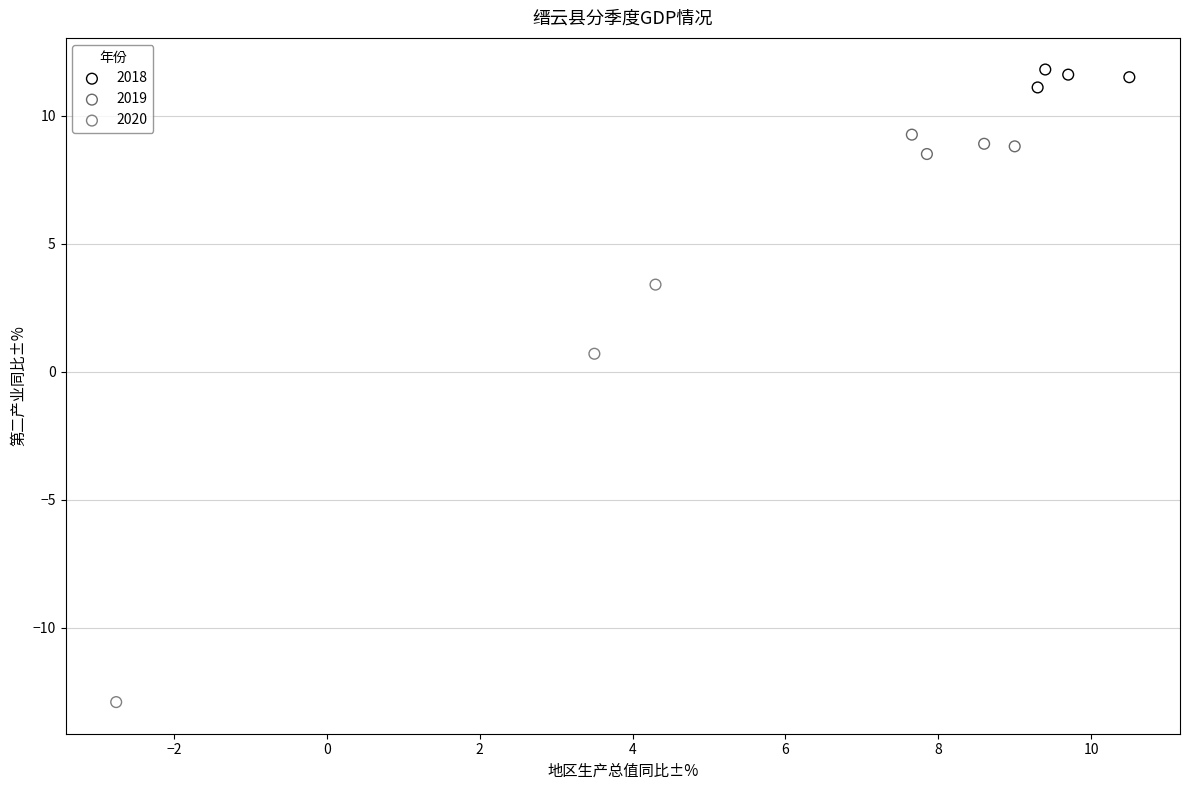

Which series reaches the minimum Y coordinate?

2020